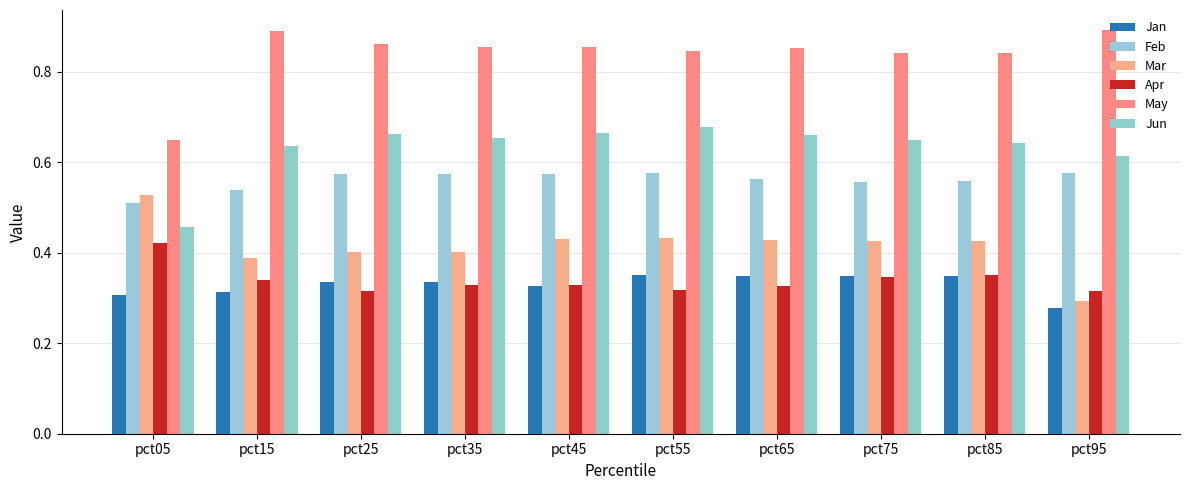

How many May values are between 0 and 1?

10